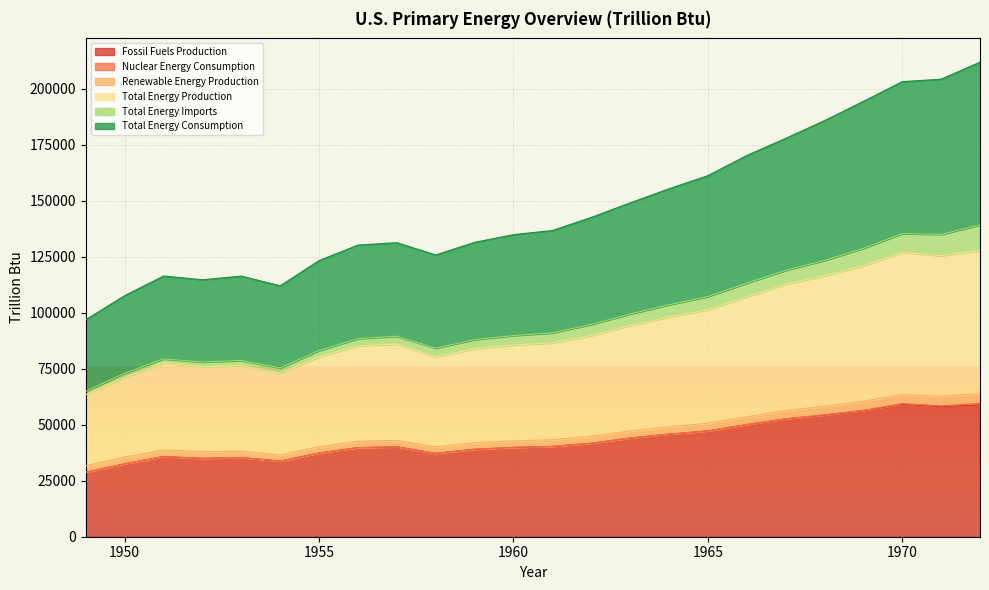

What is the highest value of the Fossil Fuels Production series?

59152.1